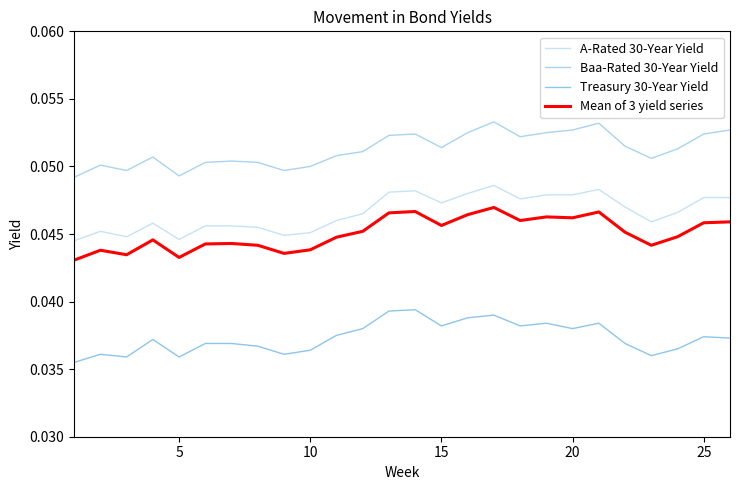

True or false: A-Rated 30-Year Yield and Mean of 3 yield series intersect in this chart.

False